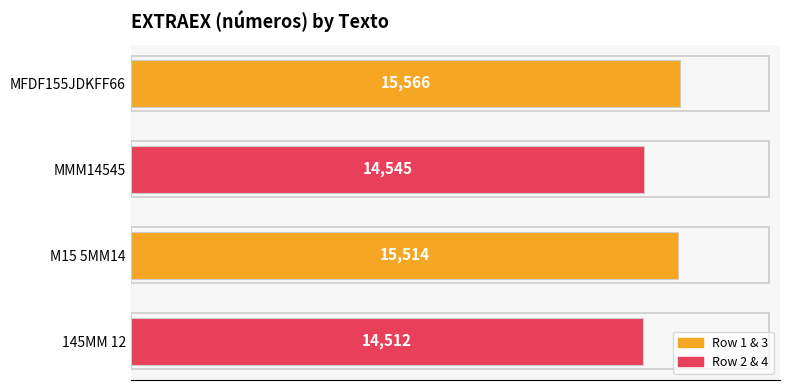

True or false: the data shows 8707 at MMM14545.

False